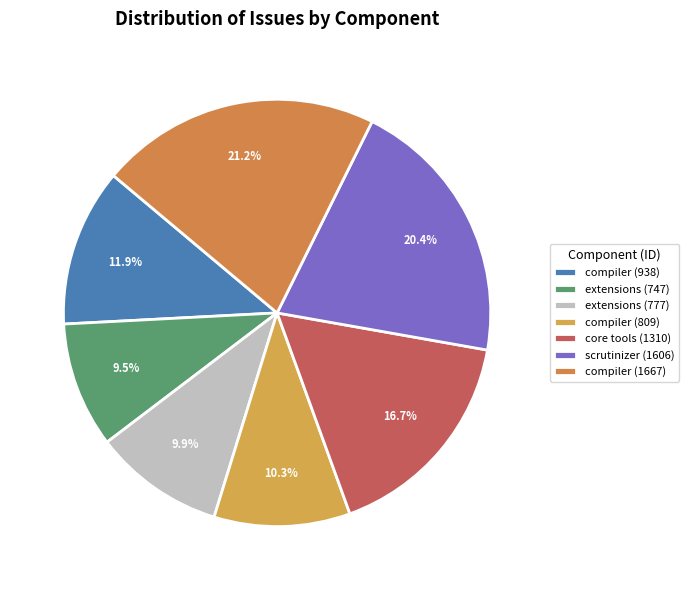

Is it true that core tools (1310) is 17% of the pie?

True